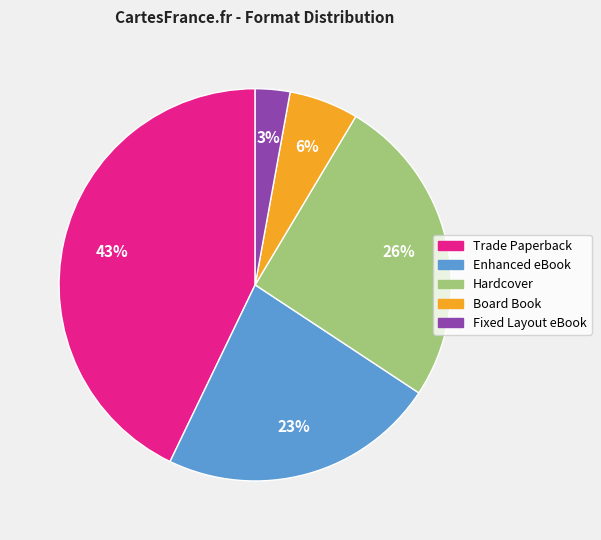

To the nearest percent, what portion does Trade Paperback represent?

43%